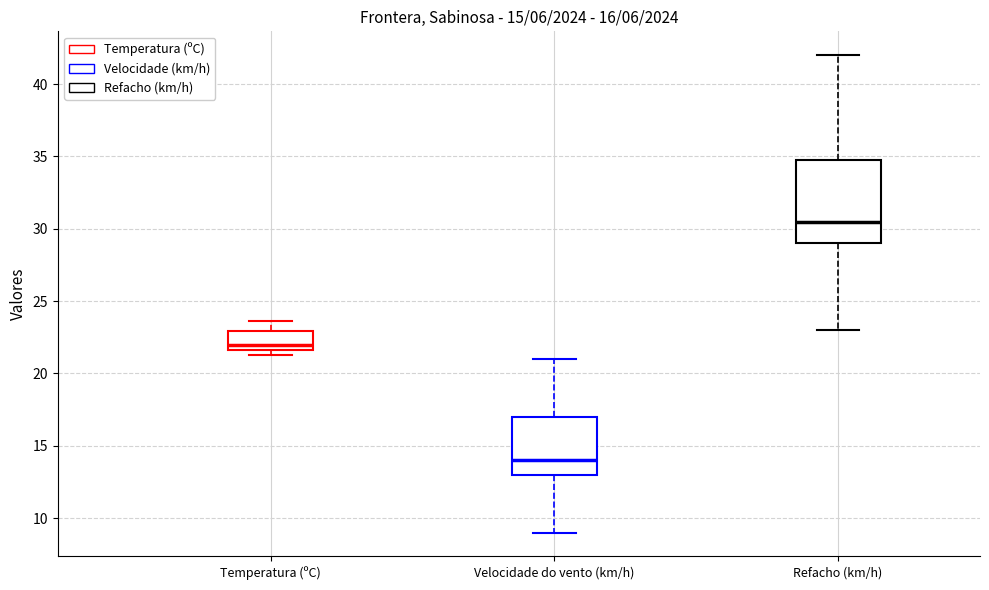

Which box has the lowest median line?

Velocidade do vento (km/h)